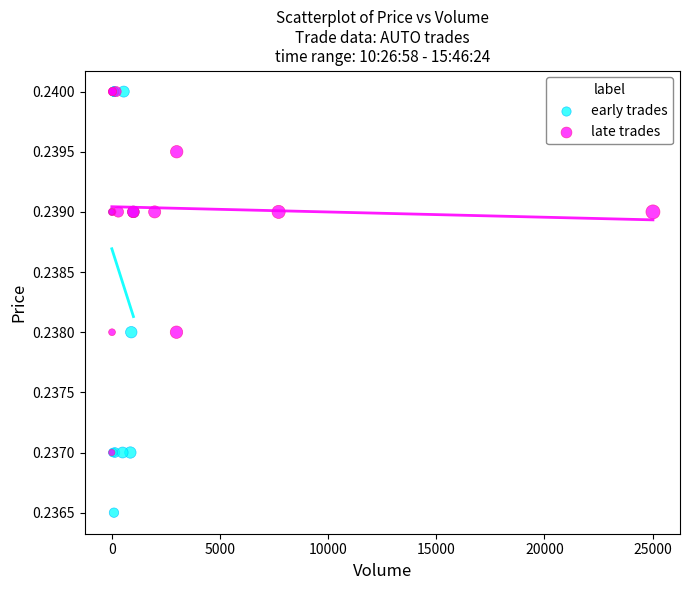

Which series reaches the minimum Y coordinate?

early trades